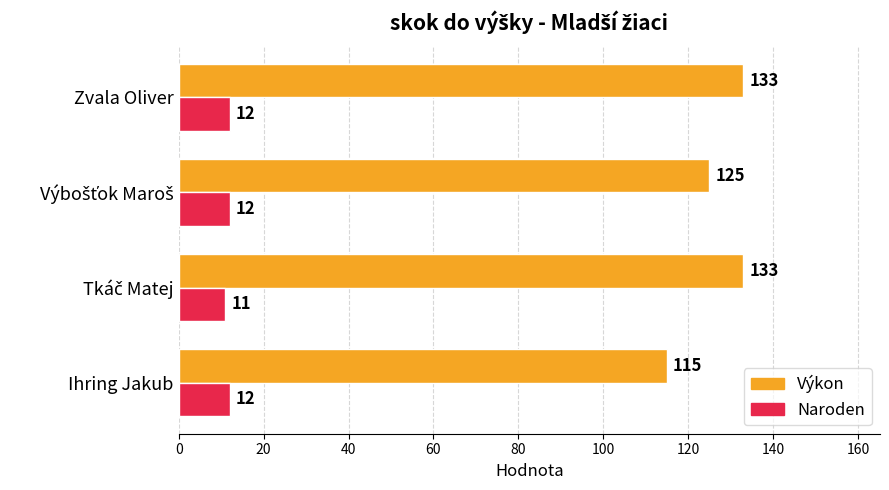

At how many categories does at least one series exceed 45?

4